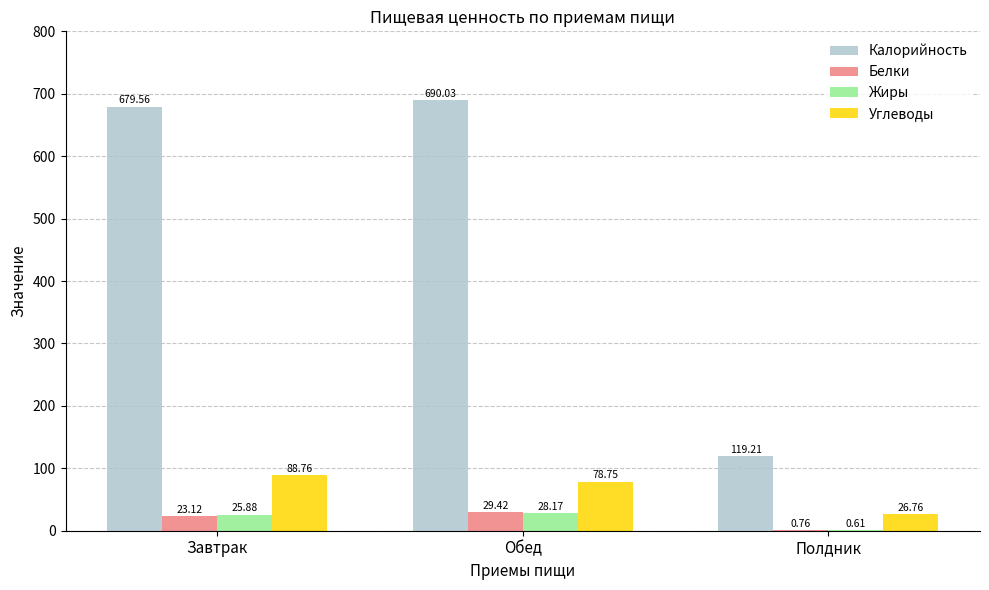

Which series has the widest spread of values?

Калорийность